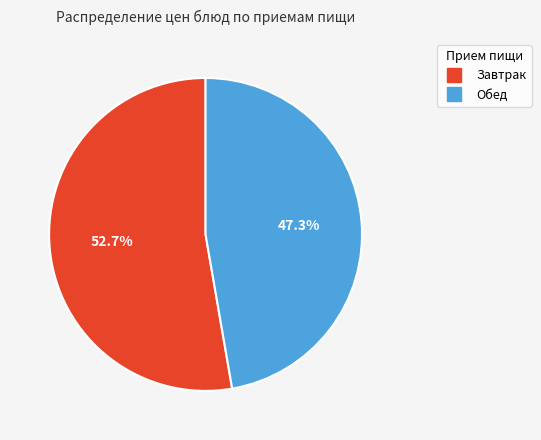

Does any single category account for the majority?

Yes